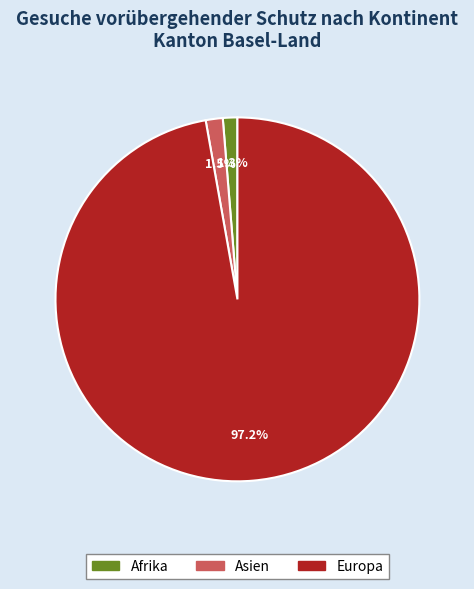

How many slices are in this pie chart?

3